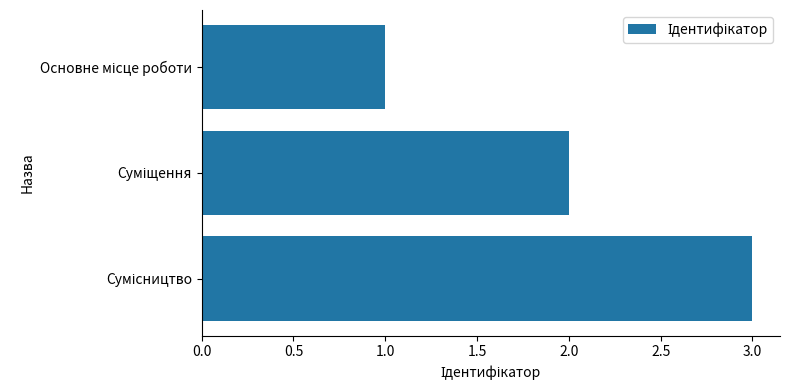

What is the maximum value shown in the chart?

3